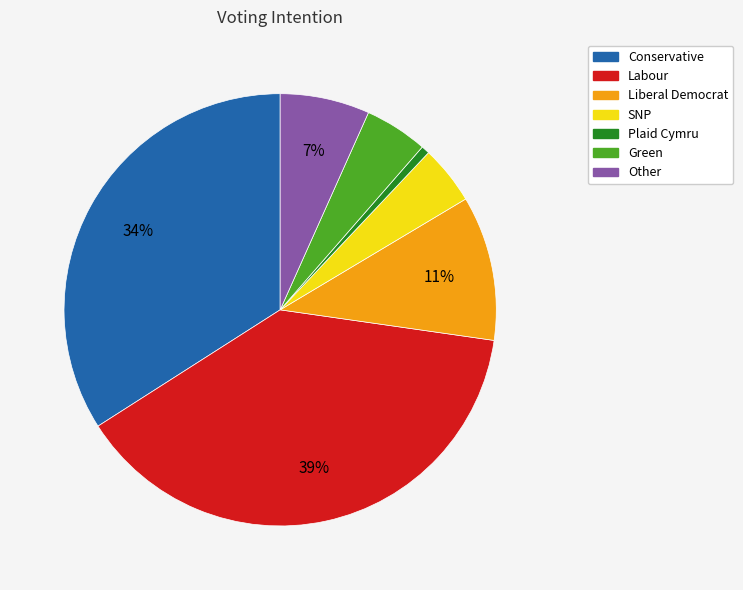

To the nearest percent, what is the difference between the Labour and Green slice percentages?

34%